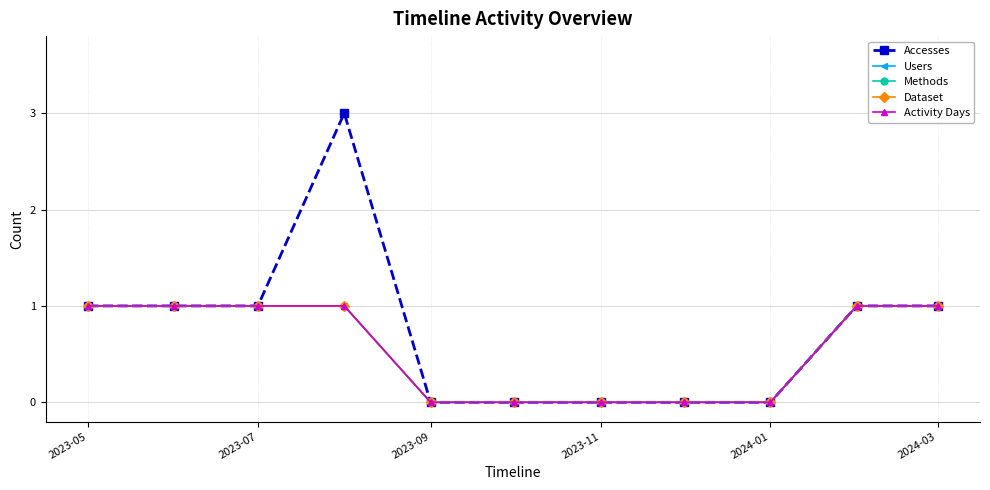

At which label does Users reach its minimum?

2023-09